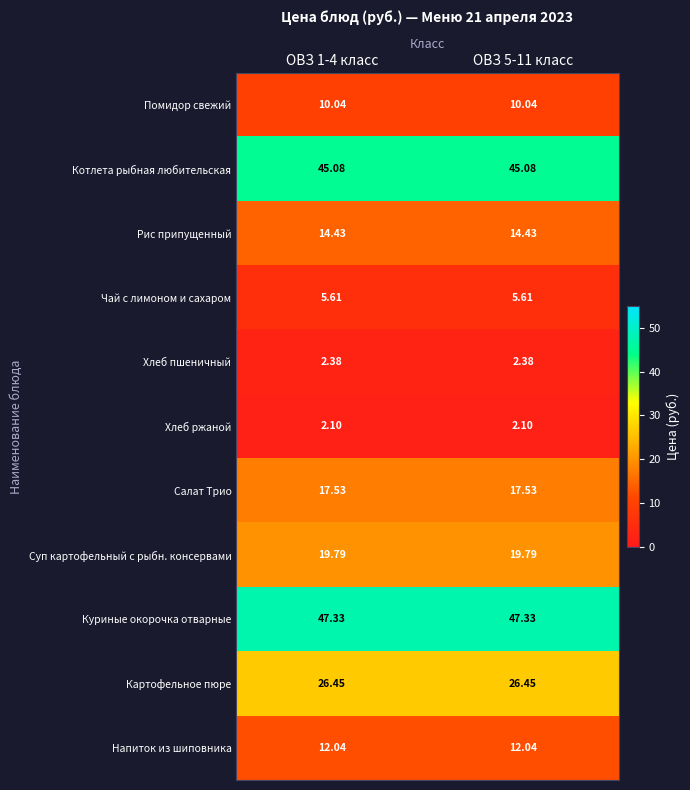

Which series has the largest total across all categories?

Куриные окорочка отварные